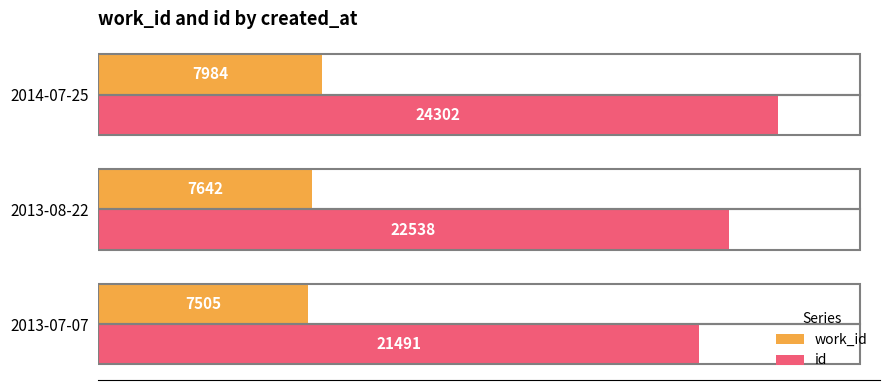

Which series has the largest range (max minus min)?

id